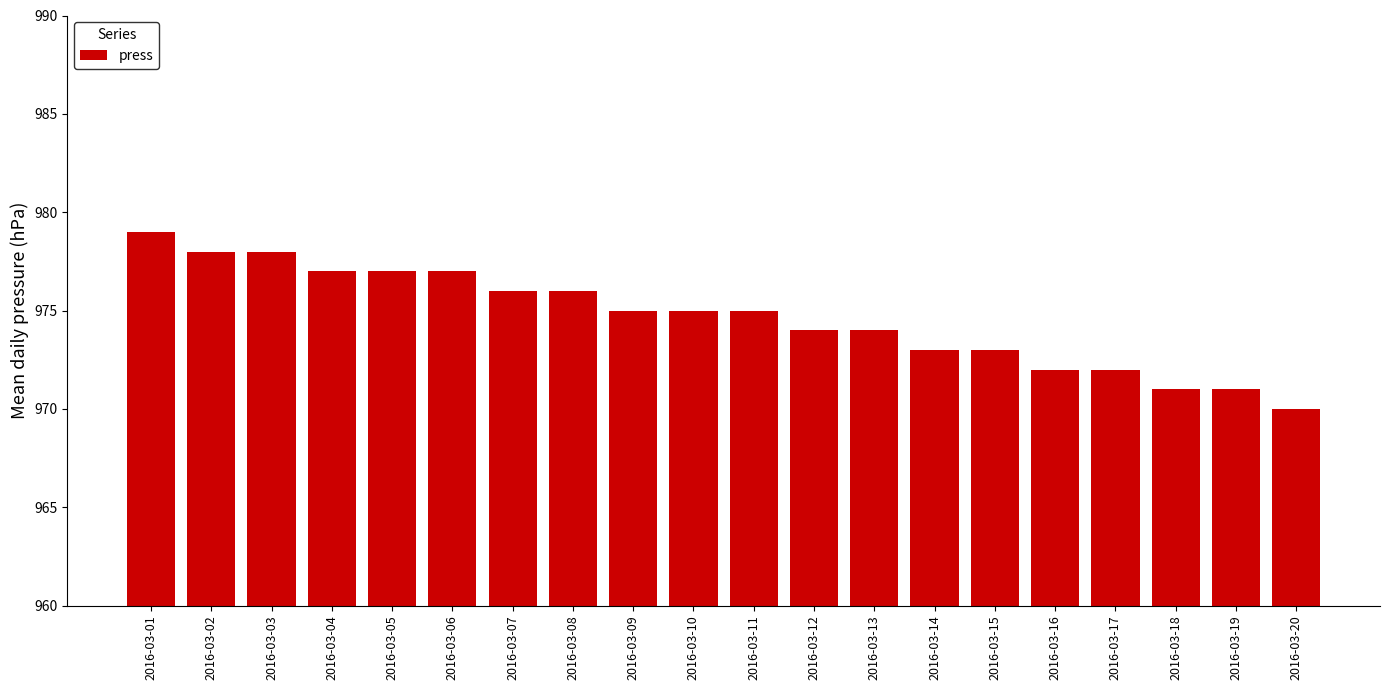

What is the maximum value shown in the chart?

979